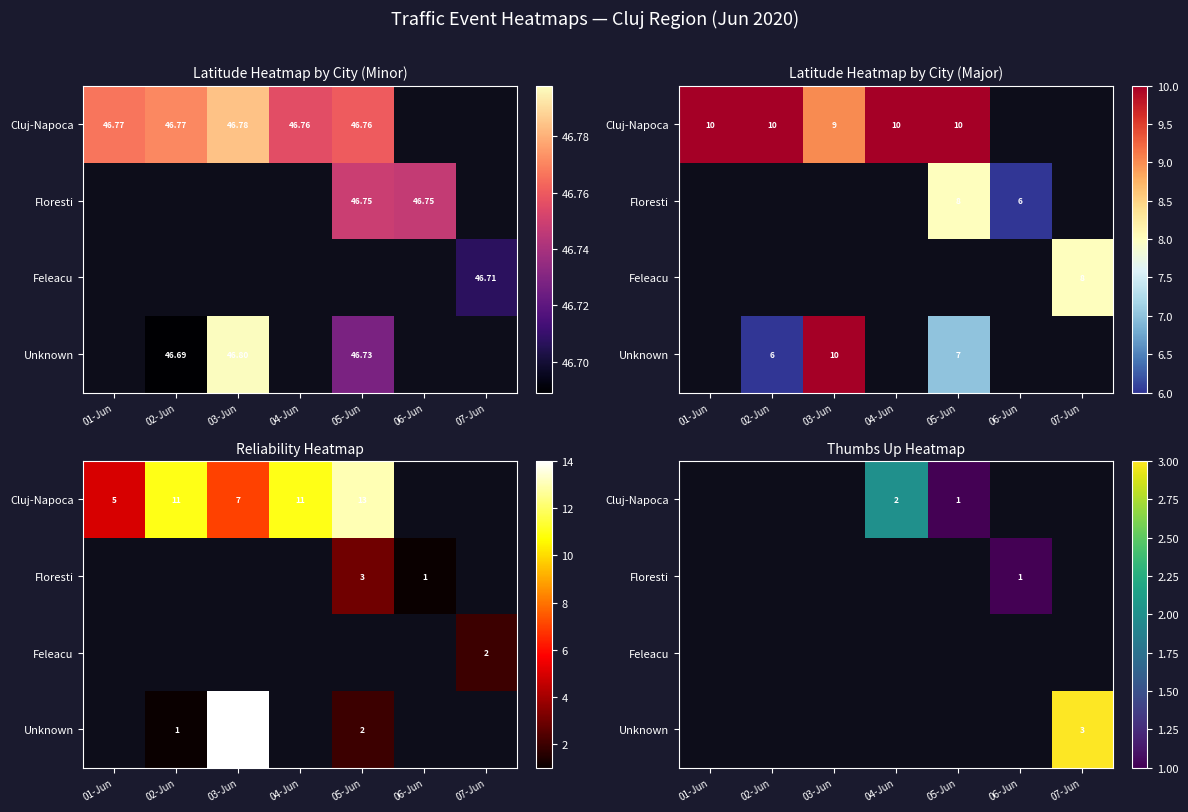

Is the value of Floresti at 07-Jun greater than the value of Cluj-Napoca at 02-Jun?

No